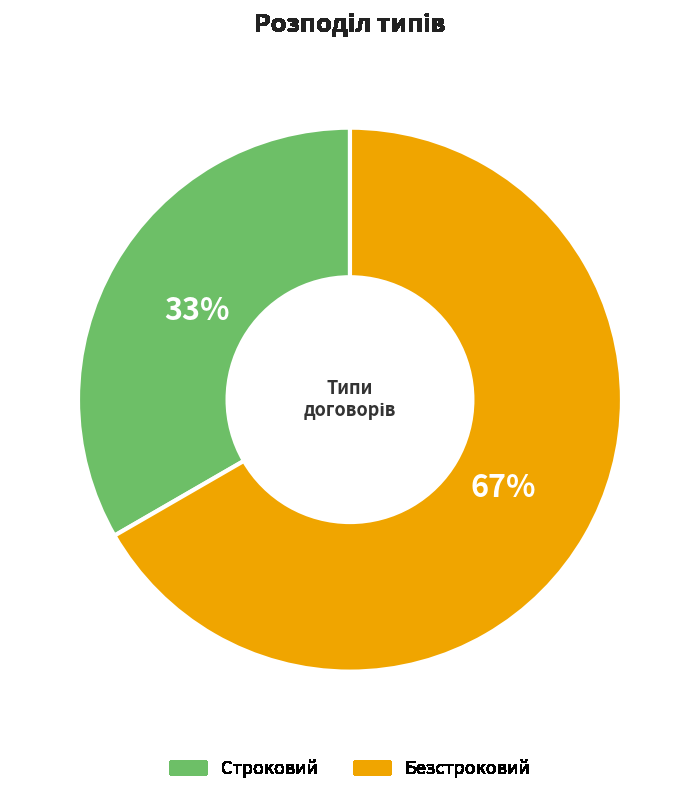

Which category has the smallest portion of the pie?

Строковий